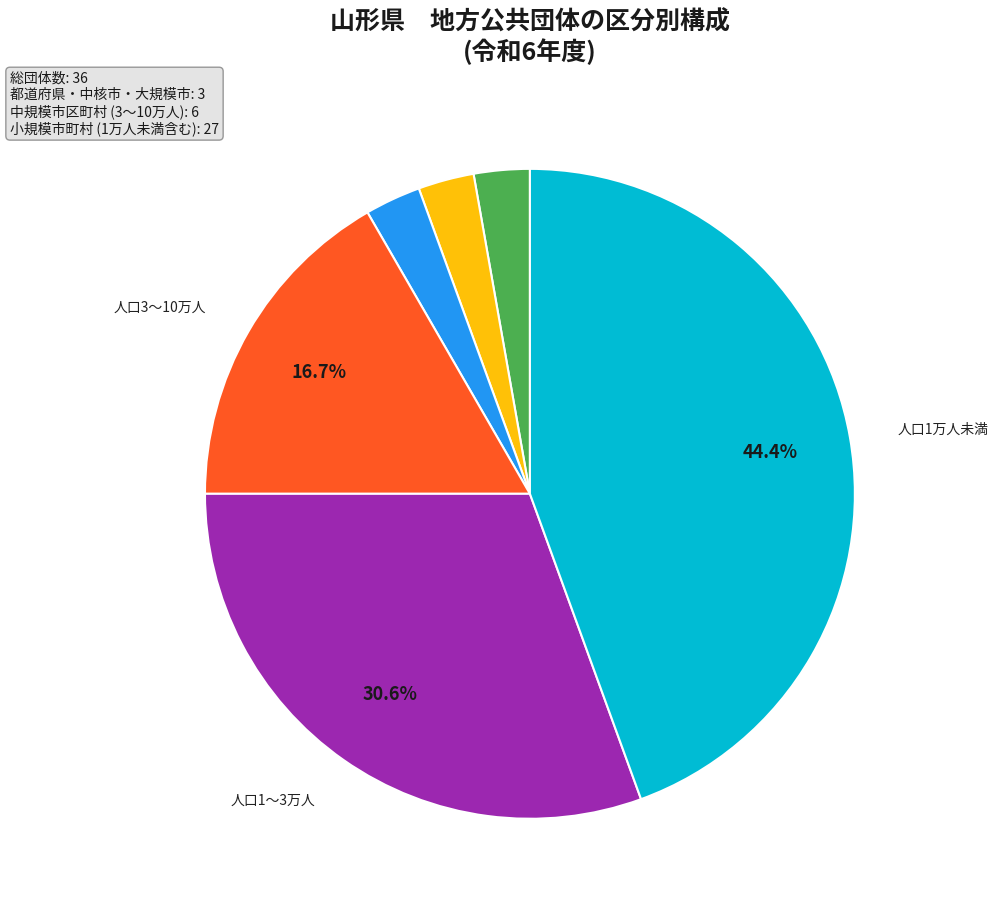

Is there a majority slice in this chart?

No